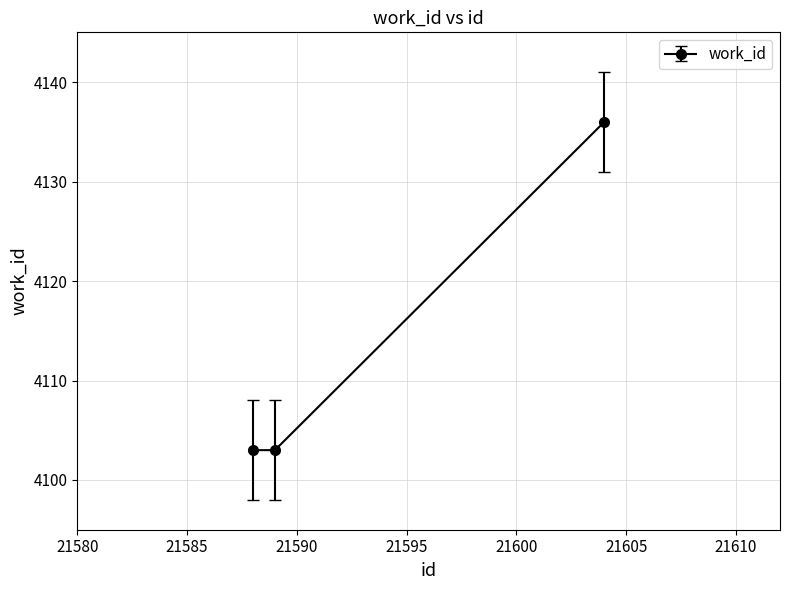

What is the value of the 2nd point from the left?

4103